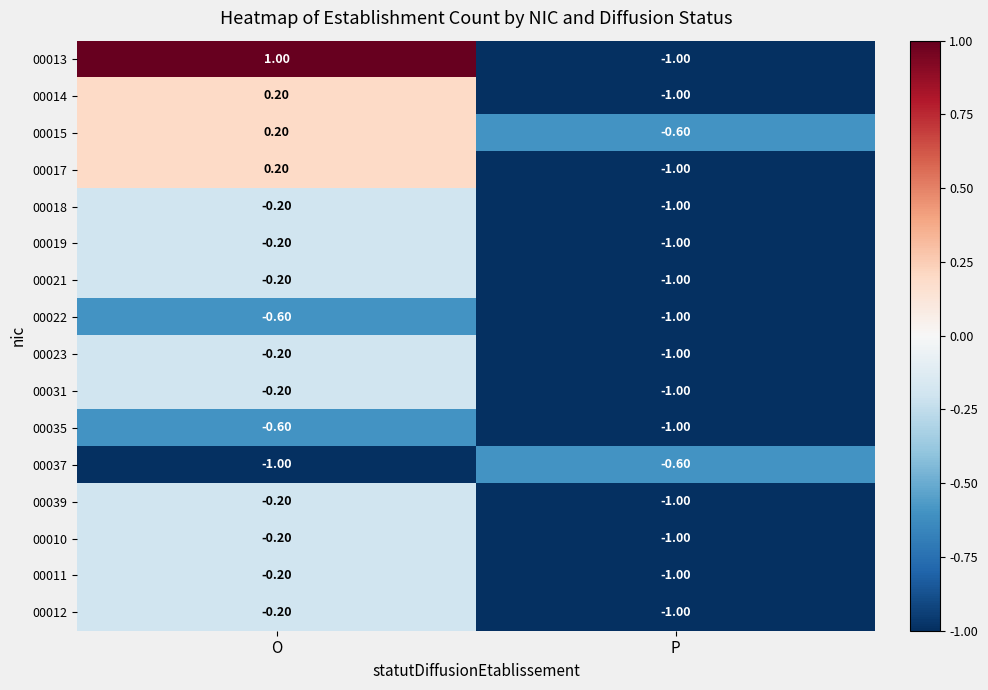

At which label is 00011 closest to 0?

O